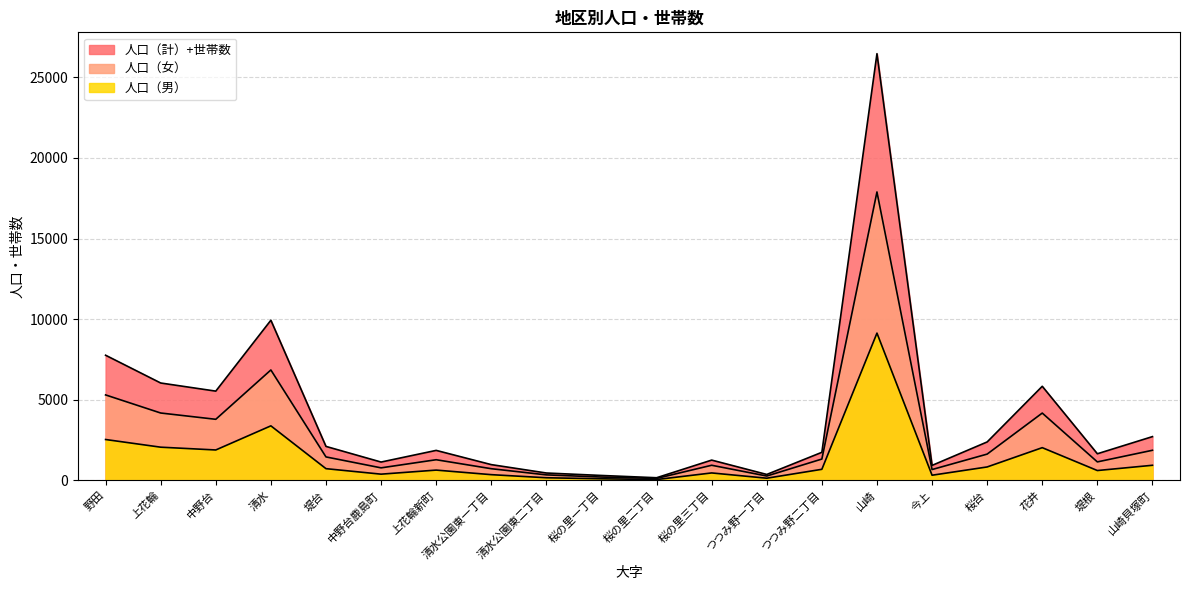

The value of 人口（男） at つつみ野二丁目 is 234. True or false?

False